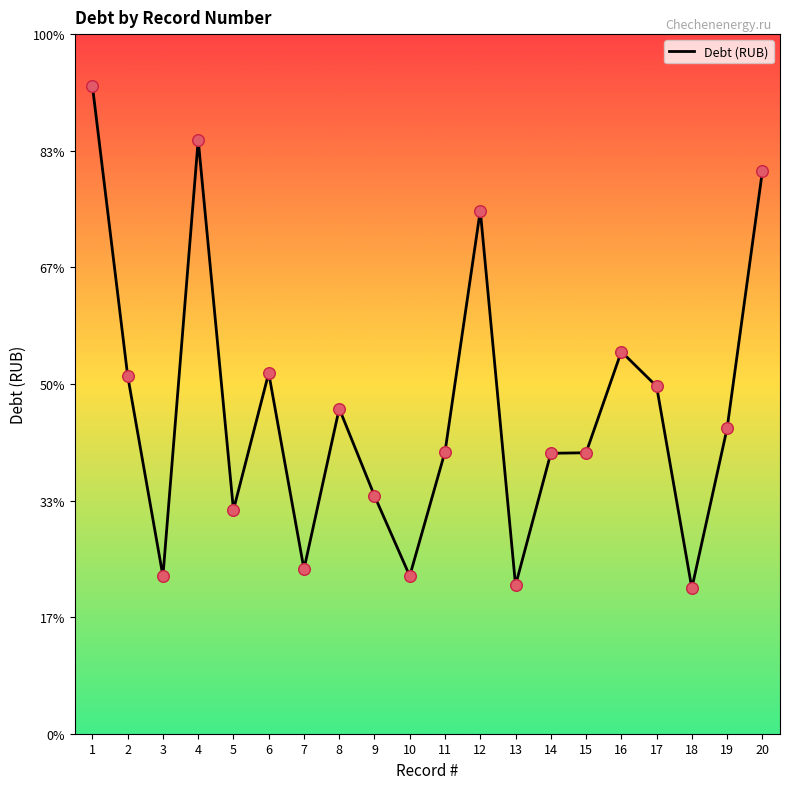

What is the change in value from 10 to 17?

+7189.1